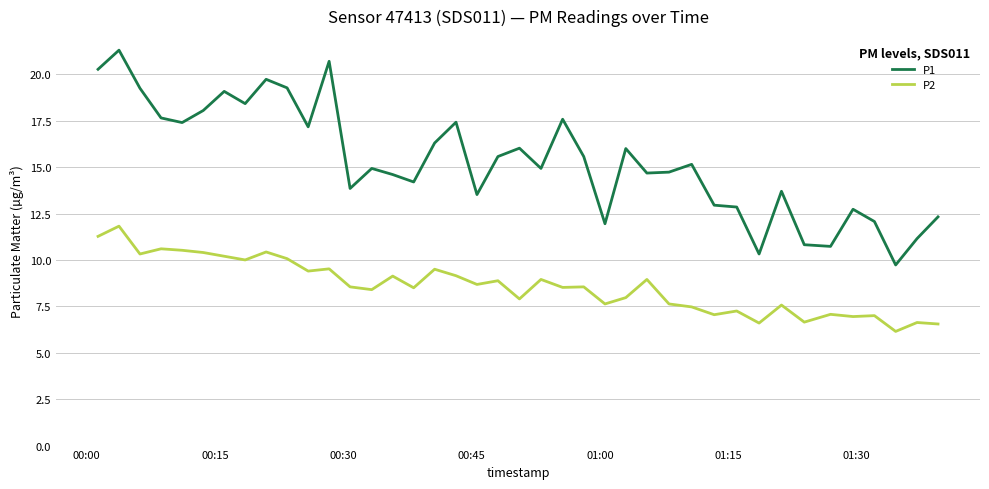

How many lines are shown in the chart?

2